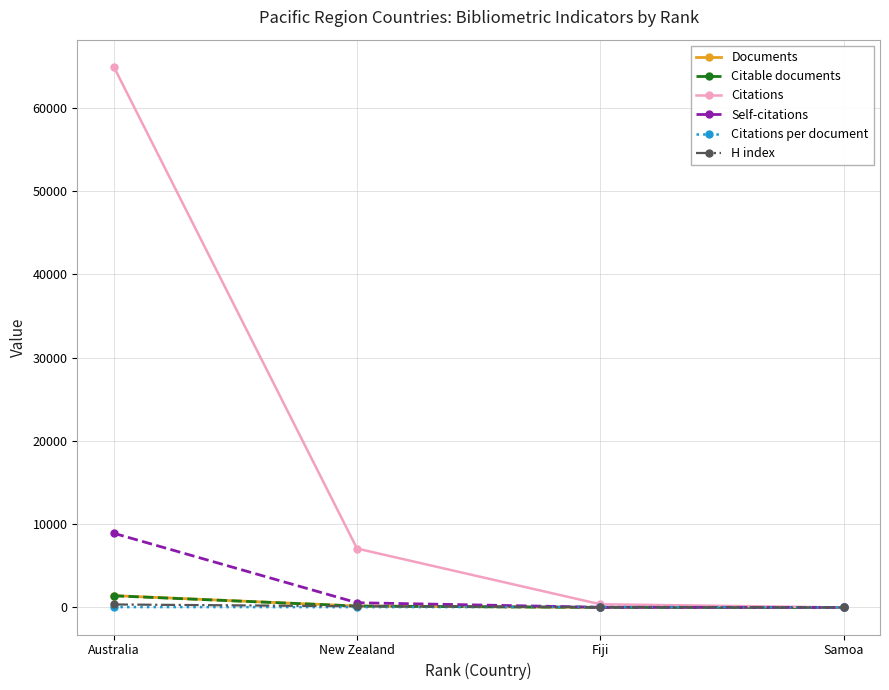

What is the total value across all series at Australia?

77069.6